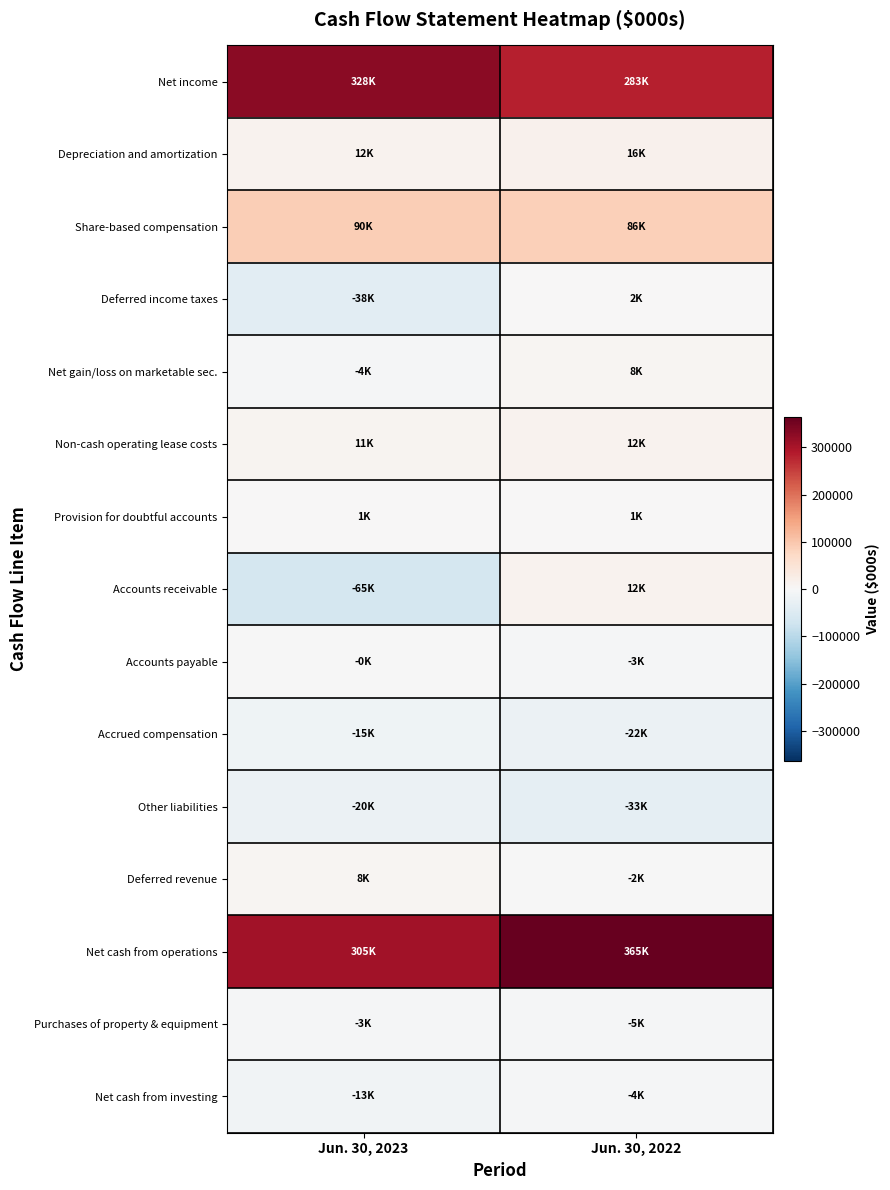

Which series has the largest total across all categories?

Net cash from operations